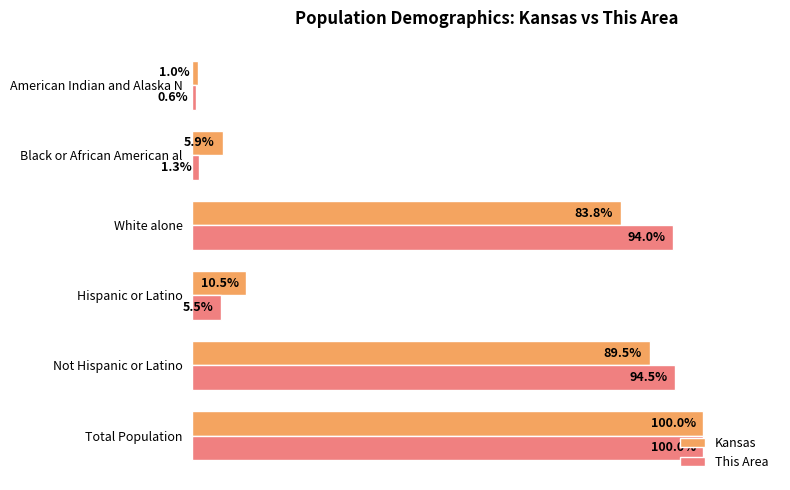

At which category is the sum across all series the highest?

Total Population